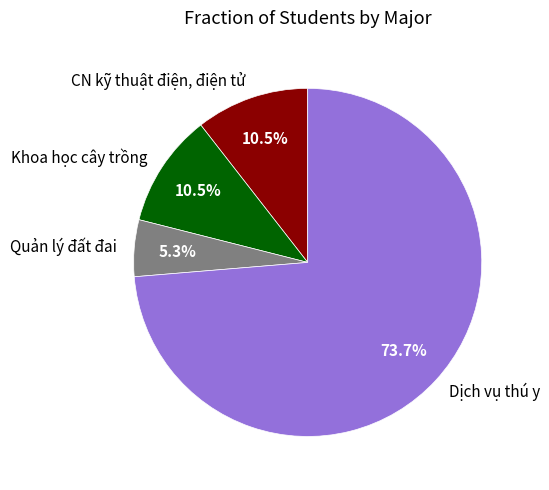

Does any single category account for the majority?

Yes